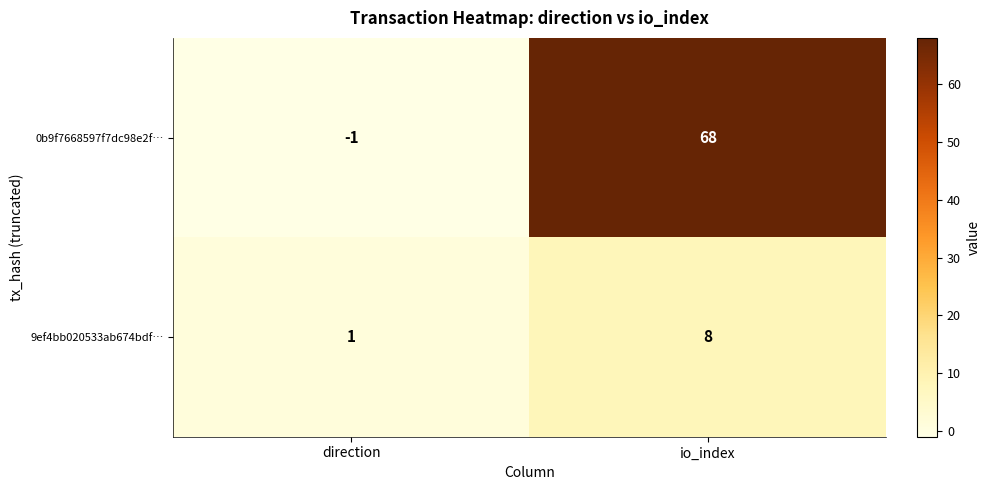

Which series changed the most between direction and io_index?

0b9f7668597f7dc98e2f…